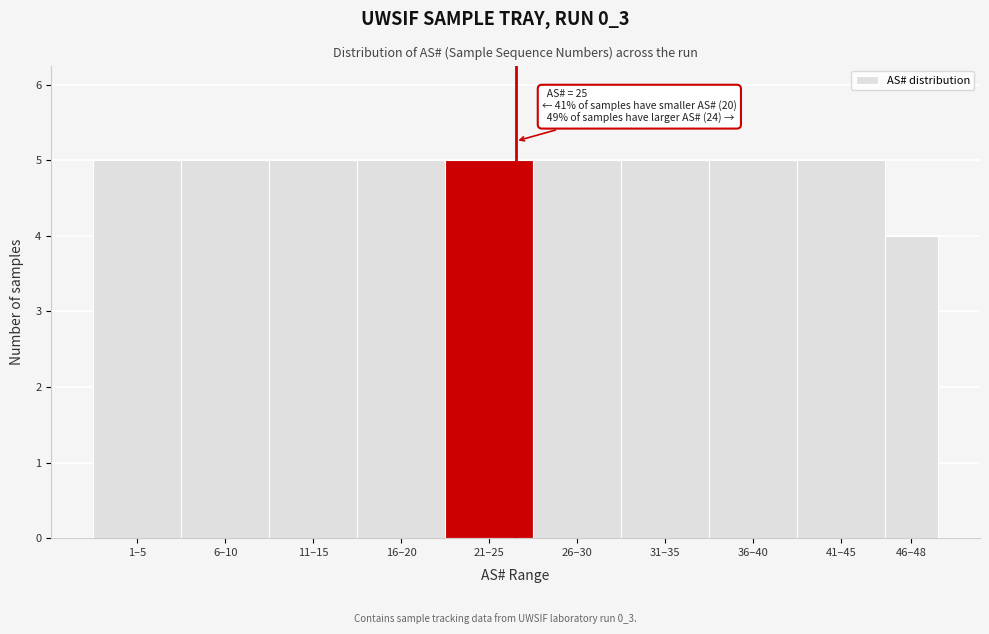

Reading right to left, transcribe all the data shown in this chart.

4	5	5	5	5	5	5	5	5	5